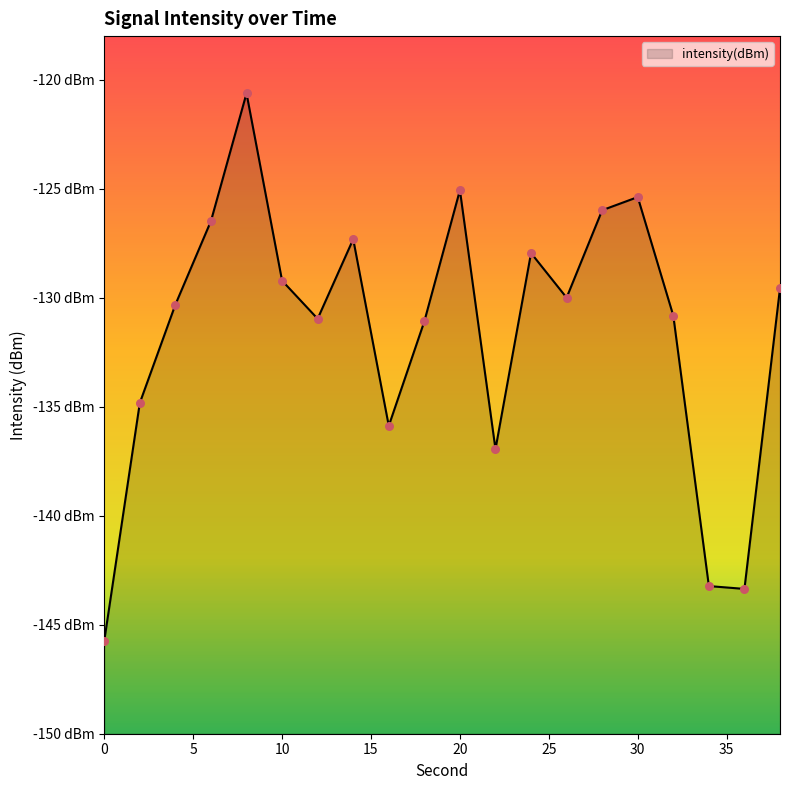

Which has a higher value, 34 or 16?

16